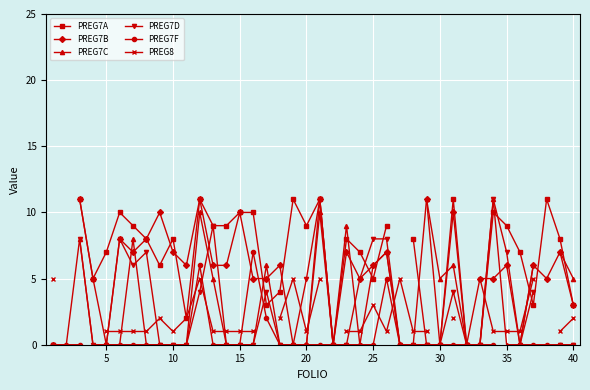

What is the difference between the second highest and minimum values in the PREG7D series?

11.0